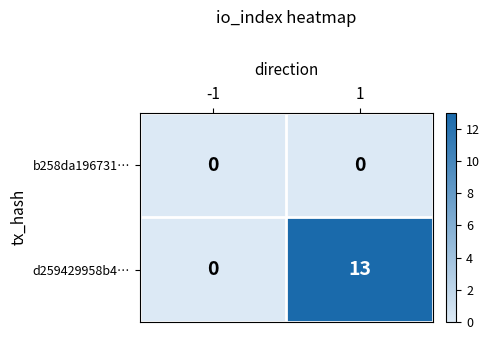

At 1, list the series in order from smallest to largest.

b258da196731…, d259429958b4…